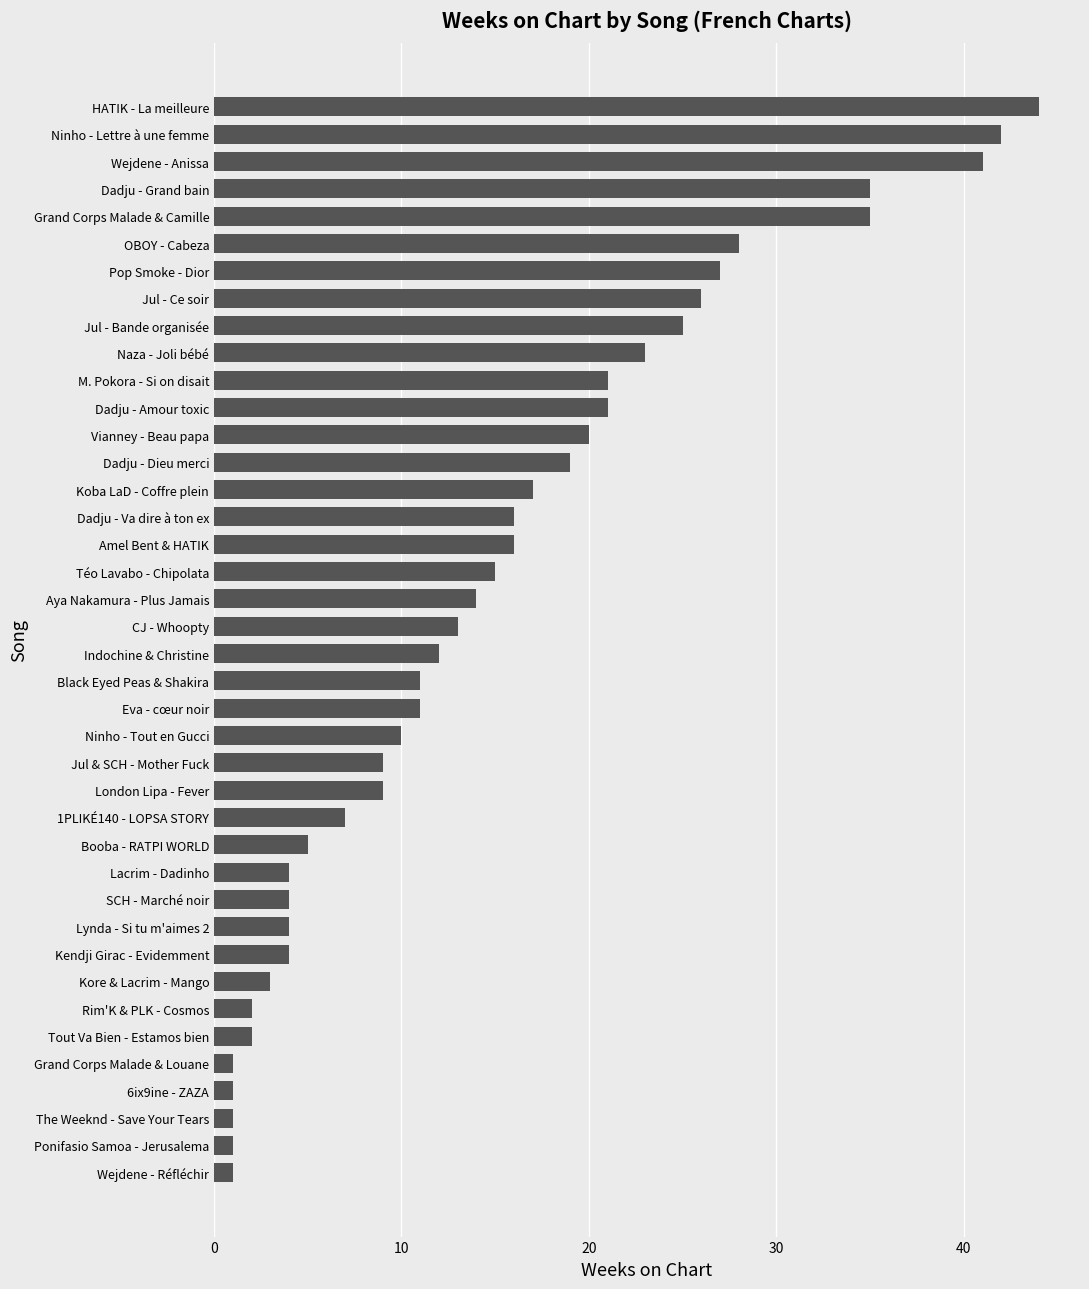

How many bars are there in total?

40